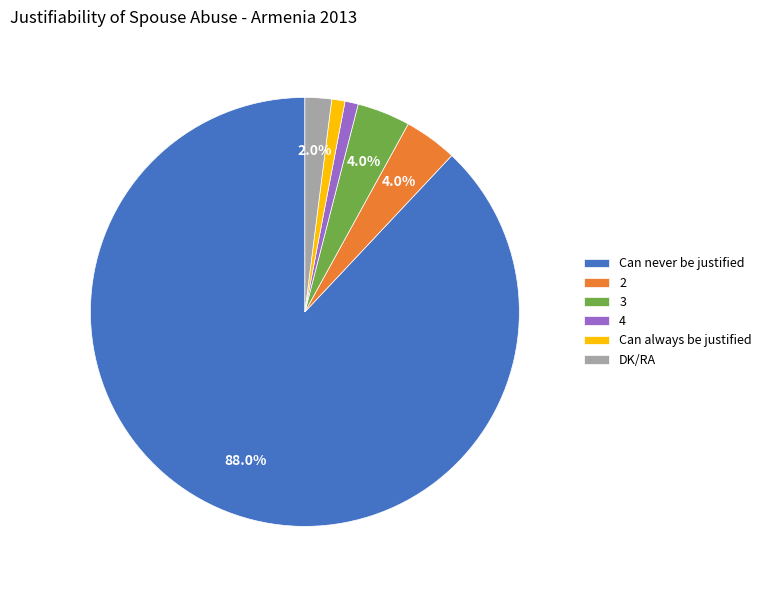

Which has a higher value, DK/RA or Can never be justified?

Can never be justified